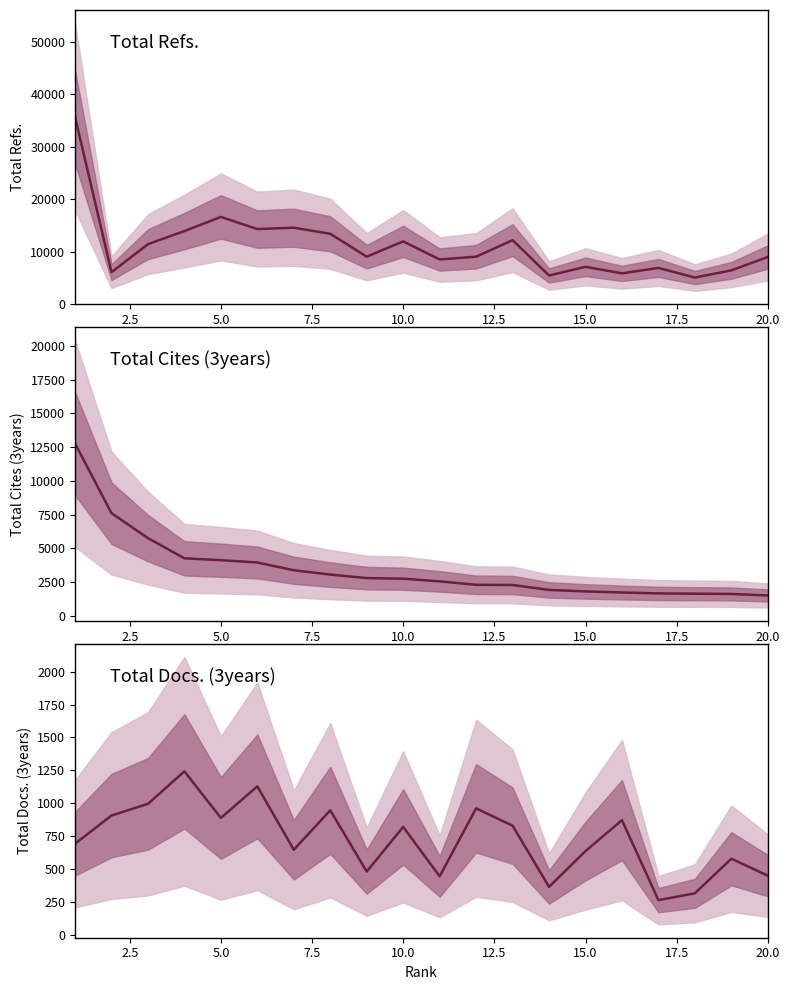

Between 9 and 7.5, which is larger?

7.5